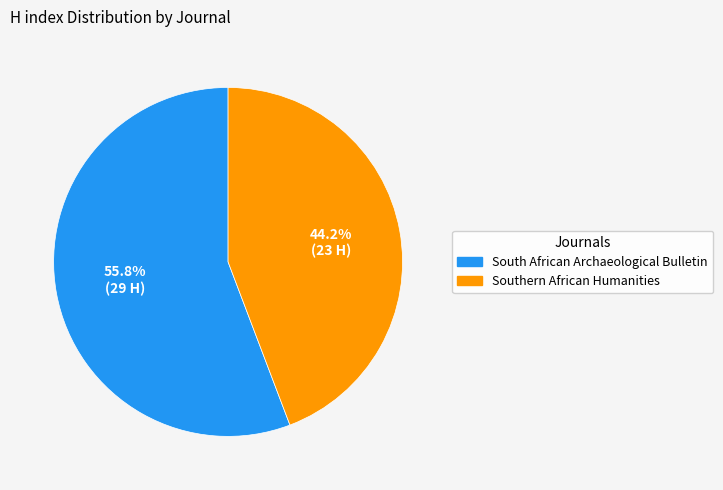

What is the largest slice in the pie chart?

South African Archaeological Bulletin